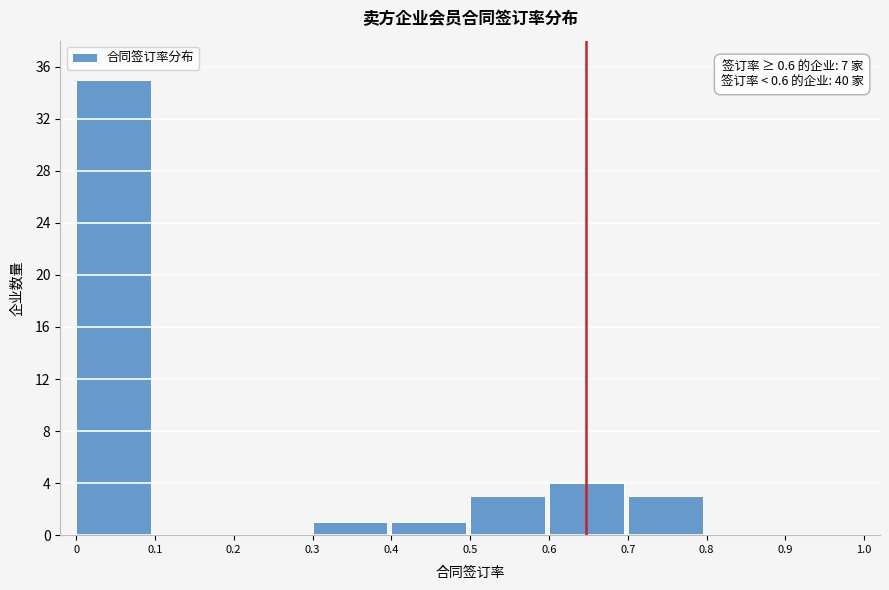

Which range on the x-axis has the tallest bar?

0 to 0.1